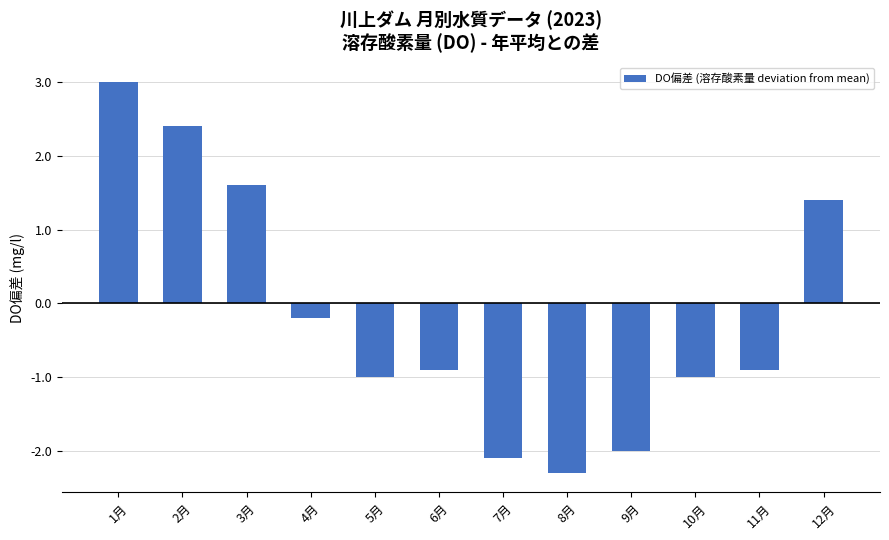

How many data points does each series have?

12